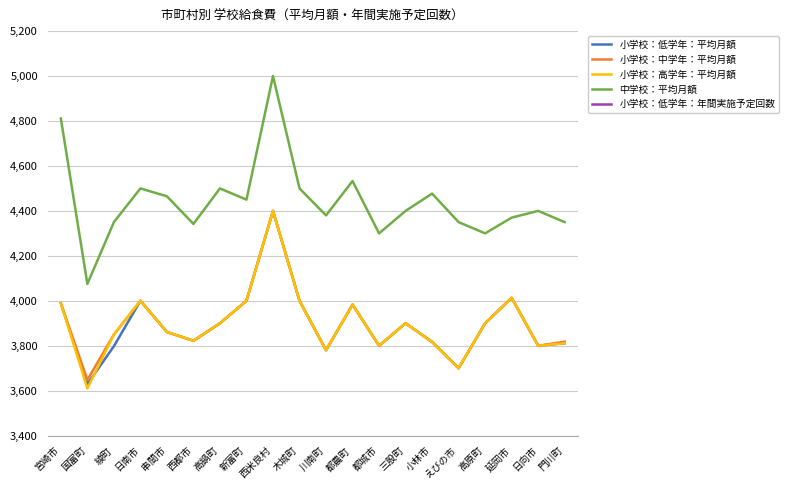

What position from the left is 日南市?

4